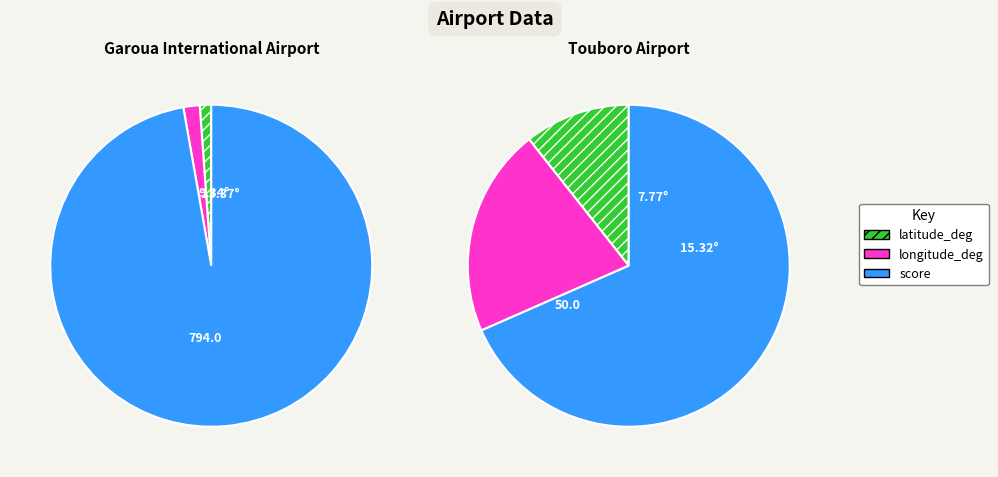

Combined, do score and latitude_deg account for over 50%?

Yes